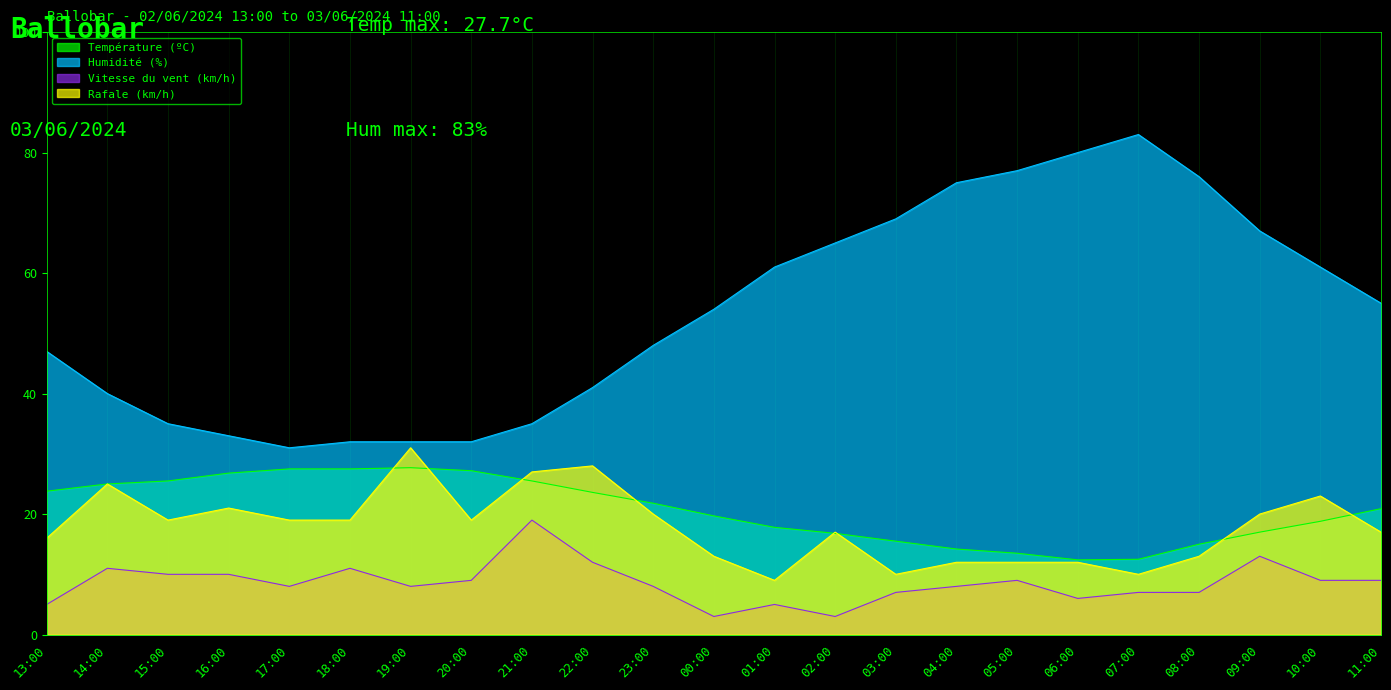

How many series are shown in this chart?

4